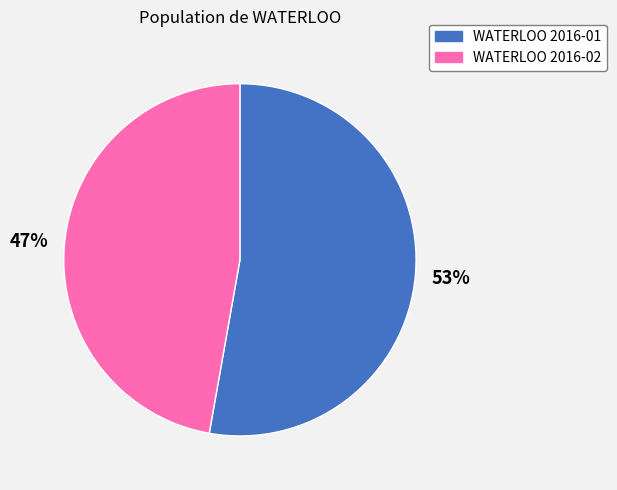

Is there any slice that represents more than half of the pie?

Yes